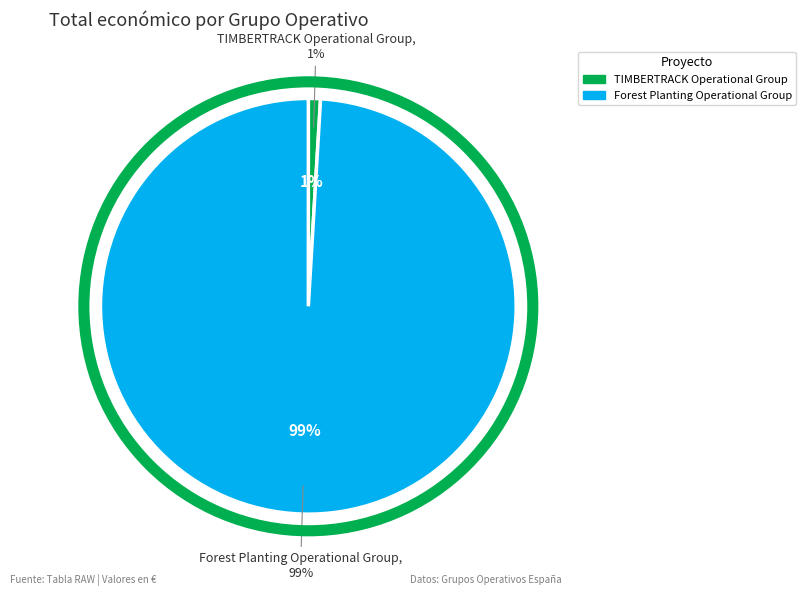

True or false: TIMBERTRACK Operational Group accounts for 1% of the total.

True